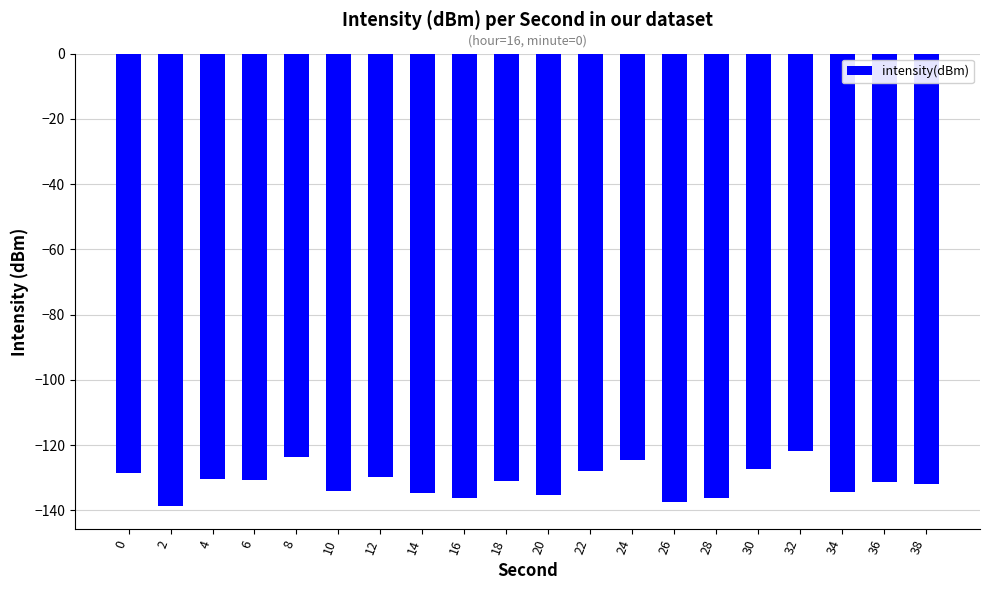

What is the greatest value displayed?

-121.7